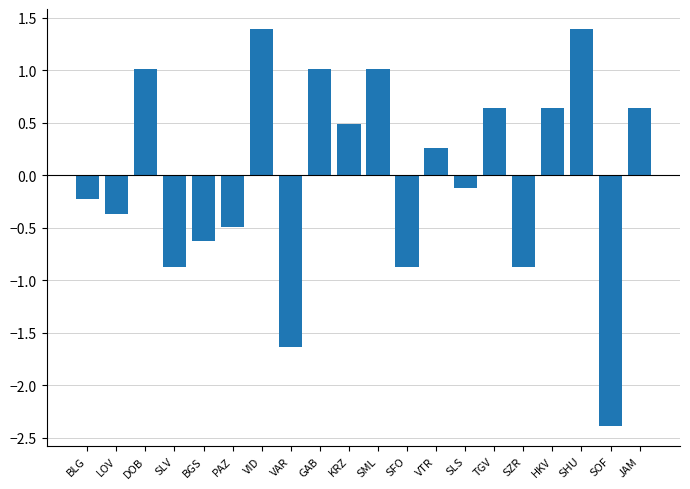

Reading left to right, extract all data points from this chart.

BLG=-0.2	LOV=-0.4	DOB=1.0	SLV=-0.9	BGS=-0.6	PAZ=-0.5	VID=1.4	VAR=-1.6	GAB=1.0	KRZ=0.5	SML=1.0	SFO=-0.9	VTR=0.3	SLS=-0.1	TGV=0.6	SZR=-0.9	HKV=0.6	SHU=1.4	SOF=-2.4	JAM=0.6